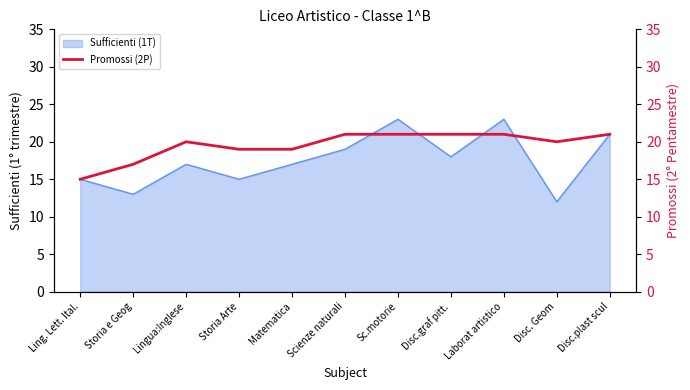

At which label does the data first exceed 20?

Scienze naturali